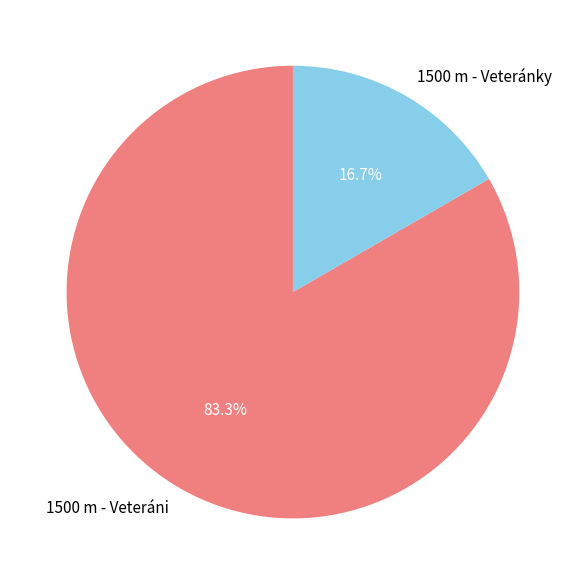

Which category has the biggest portion of the pie?

1500 m - Veteráni